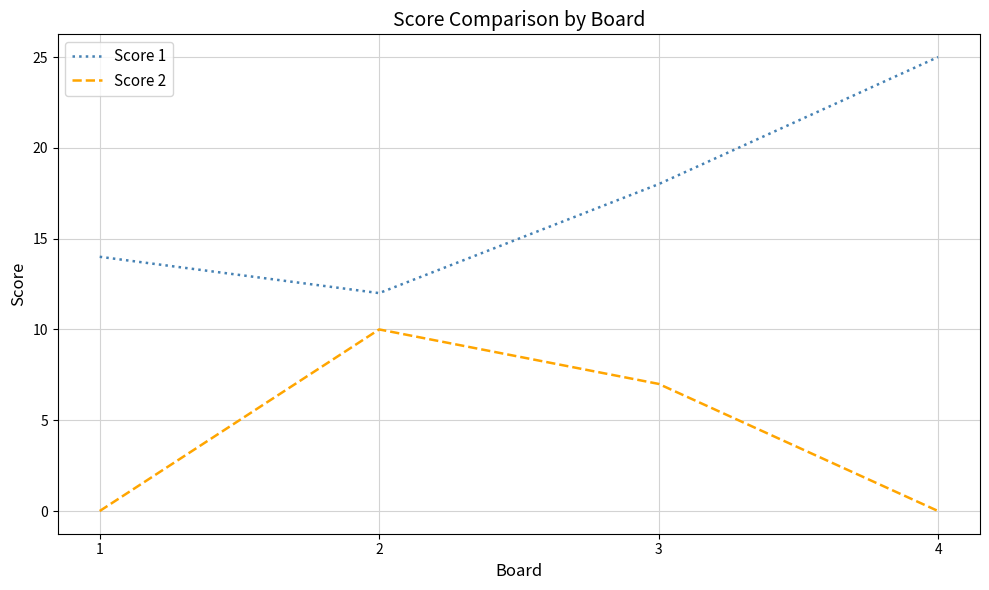

At how many categories does at least one series exceed 9?

4